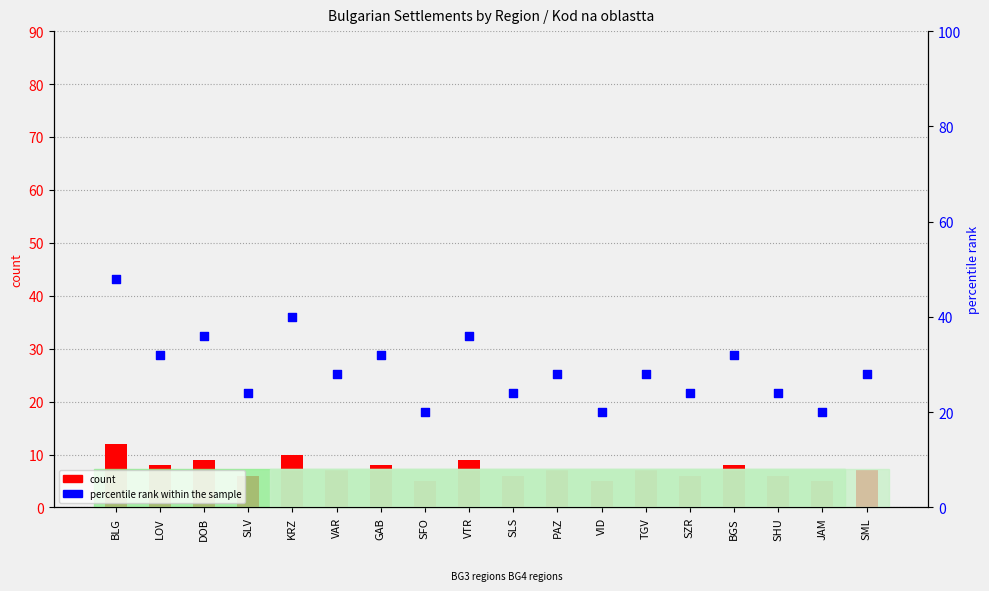

Which series has the largest total across all categories?

percentile rank within the sample